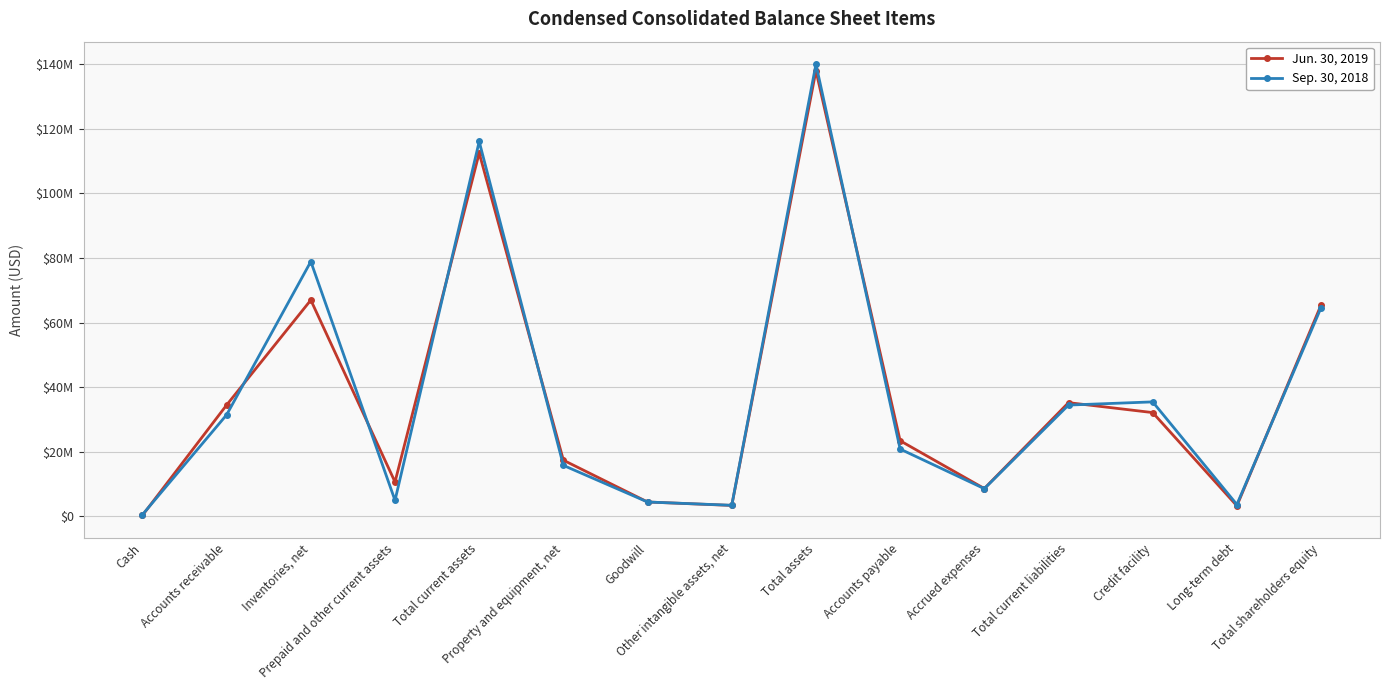

What is the highest value of the Jun. 30, 2019 series?

137942216